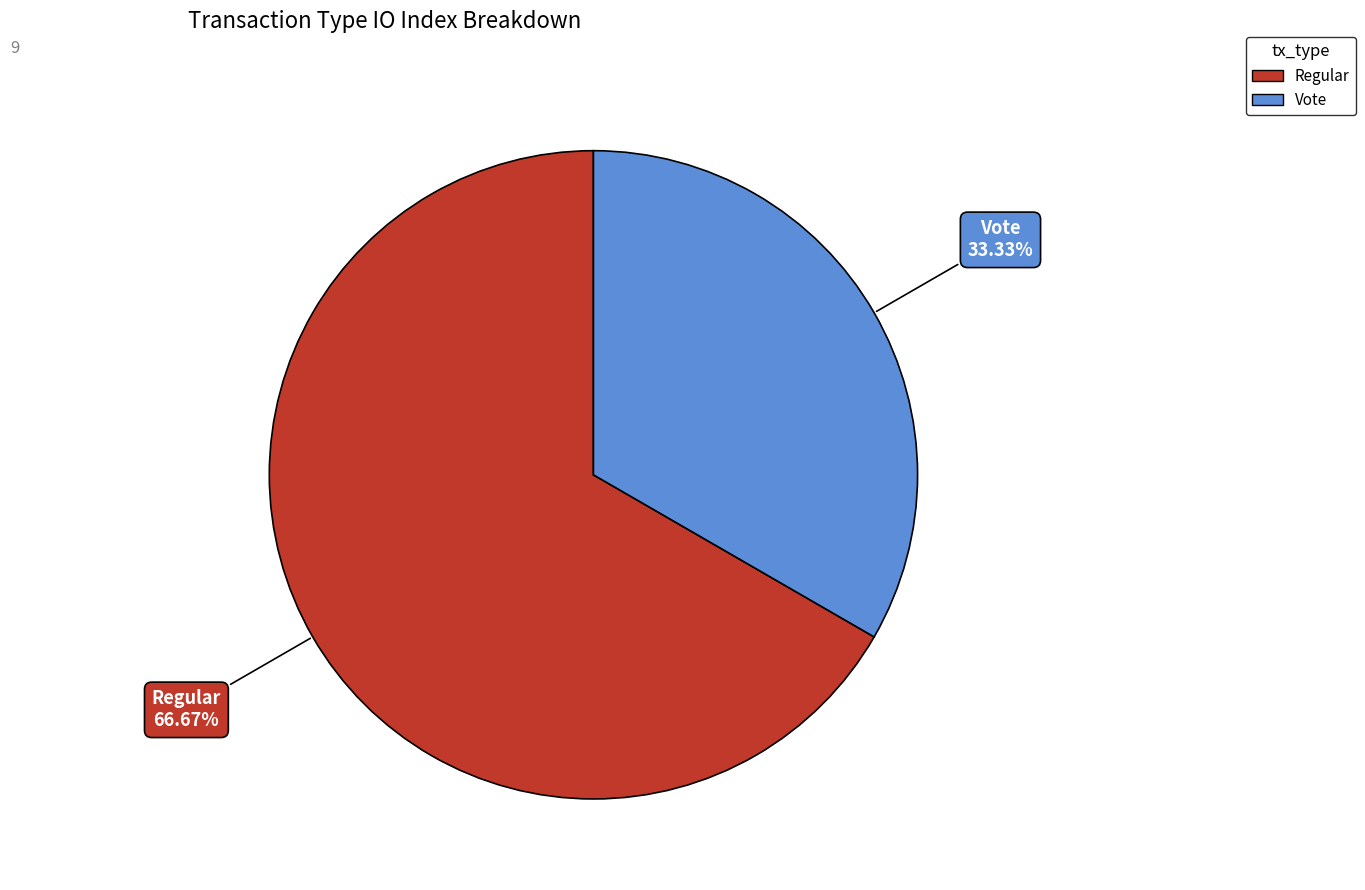

Which has a higher value, Vote or Regular?

Regular